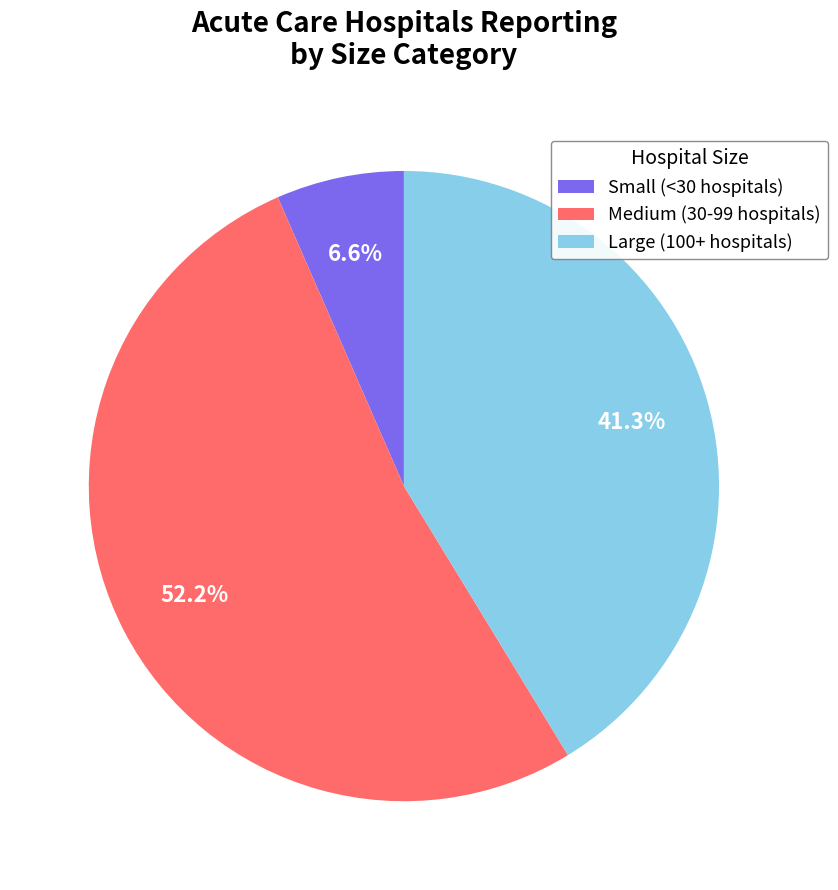

Rank the categories by value from lowest to highest.

Small (<30 hospitals), Large (100+ hospitals), Medium (30-99 hospitals)